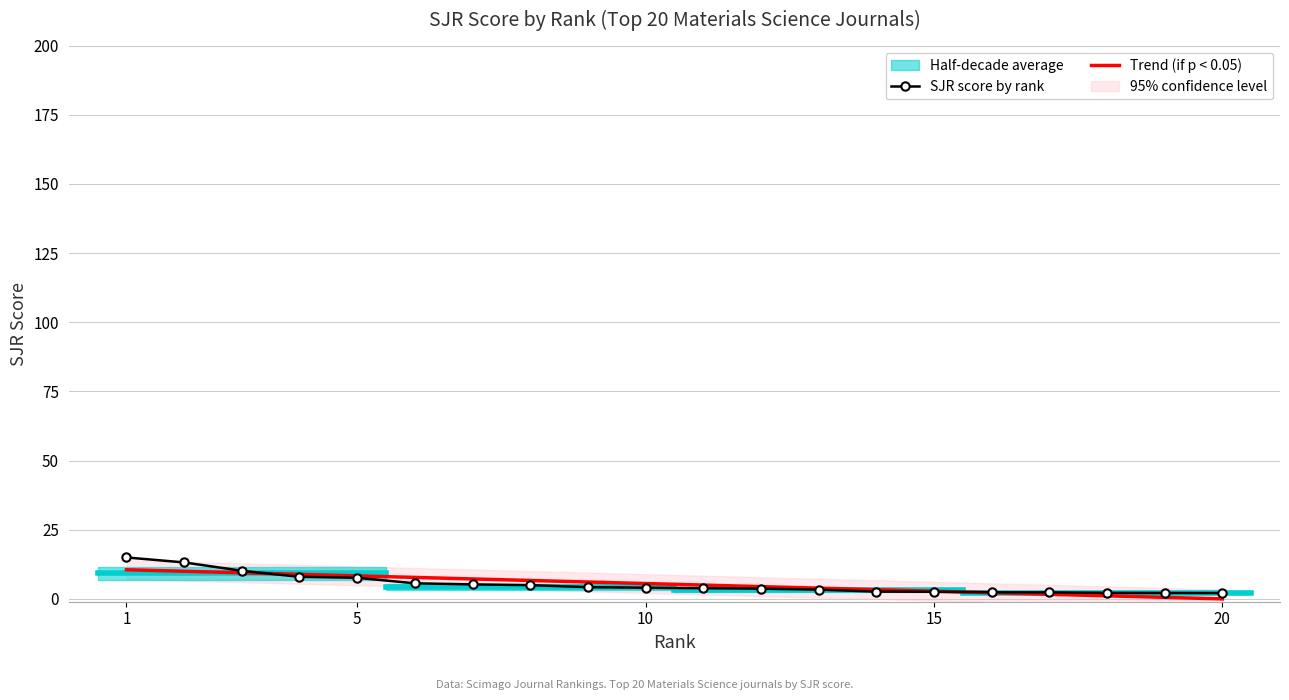

Reading left to right, what are all the values shown in this chart?

SJR score by rank: 15.0	13.2	10.2	8.0	7.6	5.7	5.3	5.0	4.3	4.0	3.9	3.7	3.4	2.7	2.6	2.4	2.4	2.2	2.2	2.1
Trend (if p < 0.05): 10.6	10.0	9.5	8.9	8.3	7.8	7.2	6.7	6.1	5.6	5.0	4.5	3.9	3.4	2.8	2.2	1.7	1.1	0.6	0.0